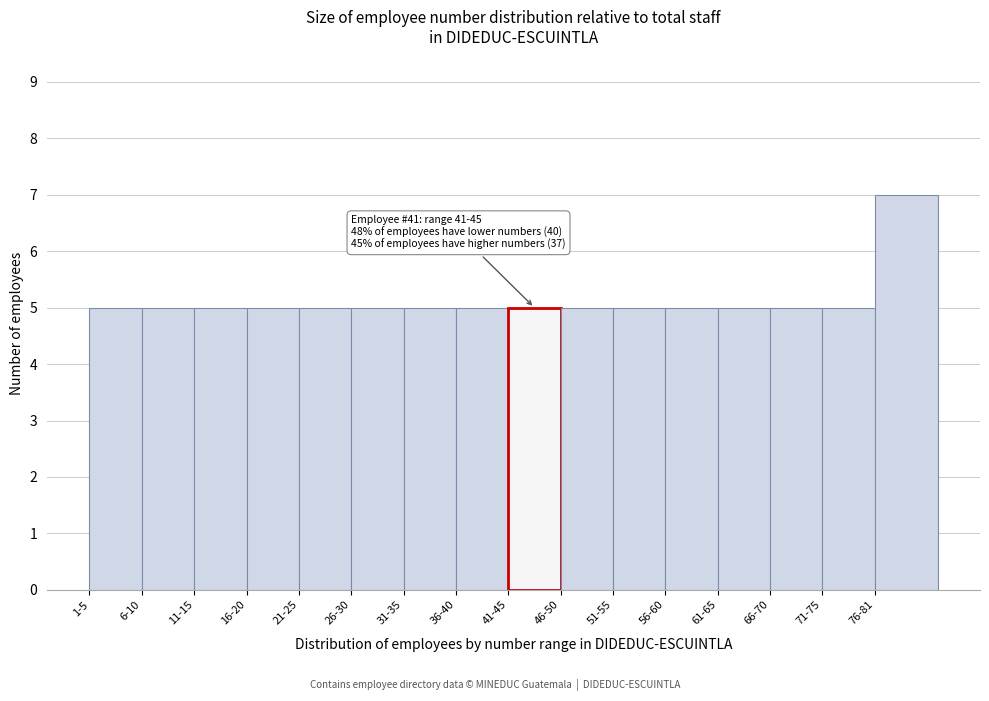

Reading left to right, extract all data points from this chart.

1-5=5	6-10=5	11-15=5	16-20=5	21-25=5	26-30=5	31-35=5	36-40=5	41-45=5	46-50=5	51-55=5	56-60=5	61-65=5	66-70=5	71-75=5	76-81=7